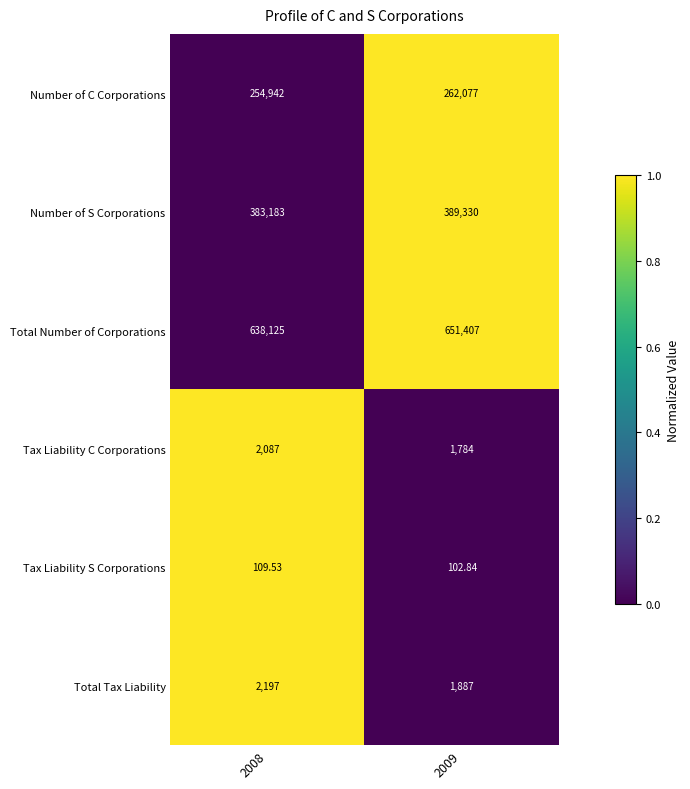

Between 2008 and 2009, which series saw the biggest shift?

Total Number of Corporations